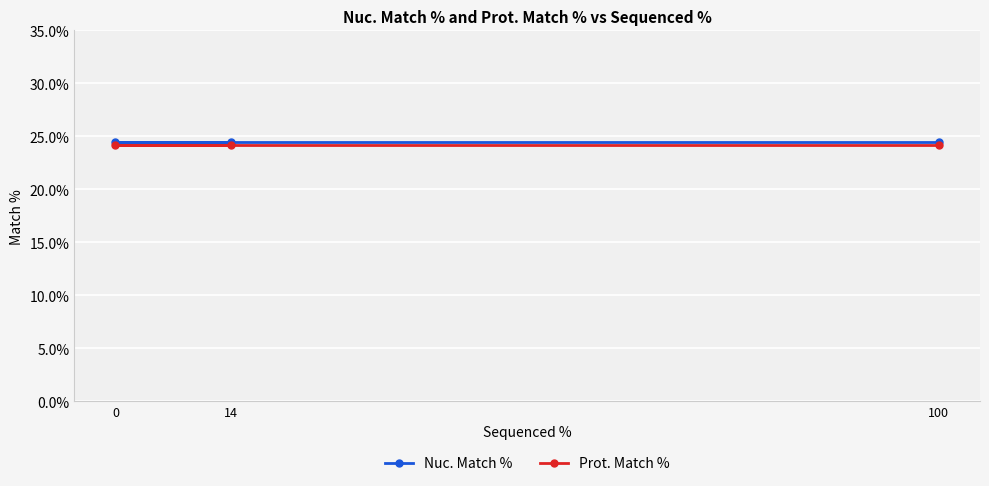

What is the minimum value shown in the chart?

24.2